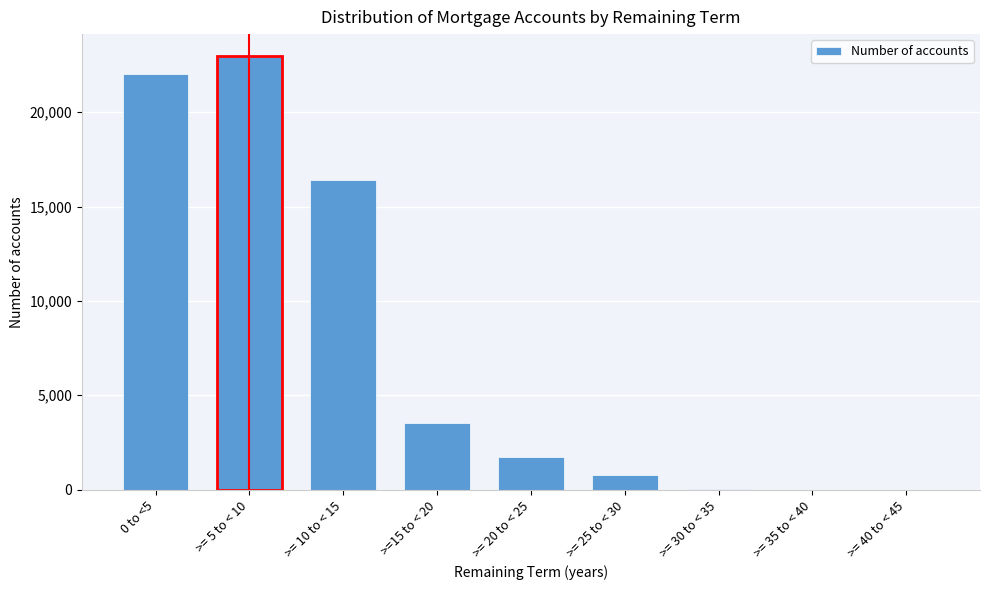

What is the greatest value displayed?

22982